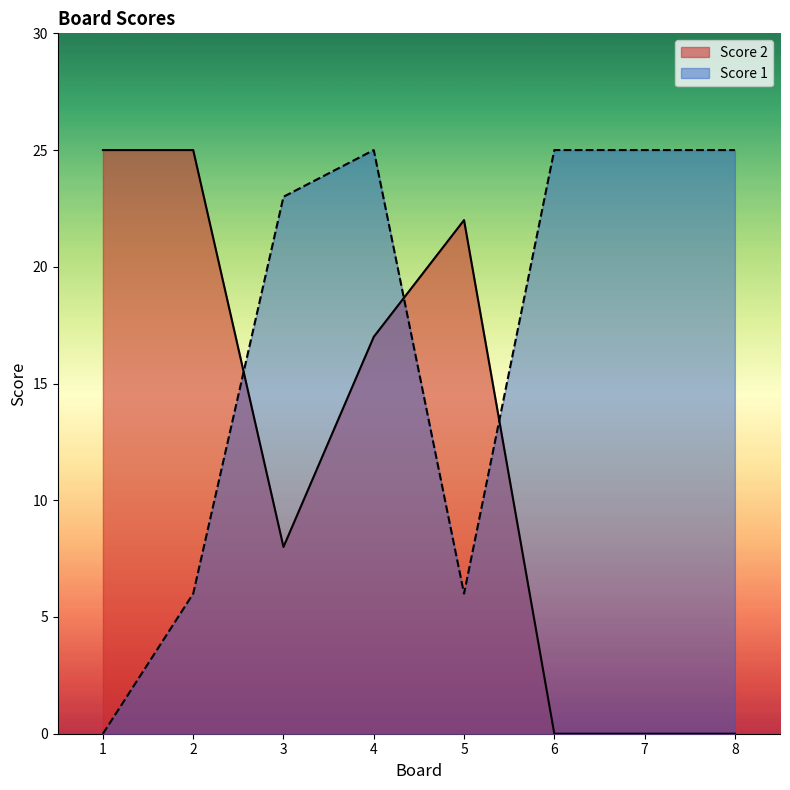

Reading left to right, list all the values displayed in this chart.

Score 2: 25	25	8	17	22	0	0	0
Score 1: 0	6	23	25	6	25	25	25